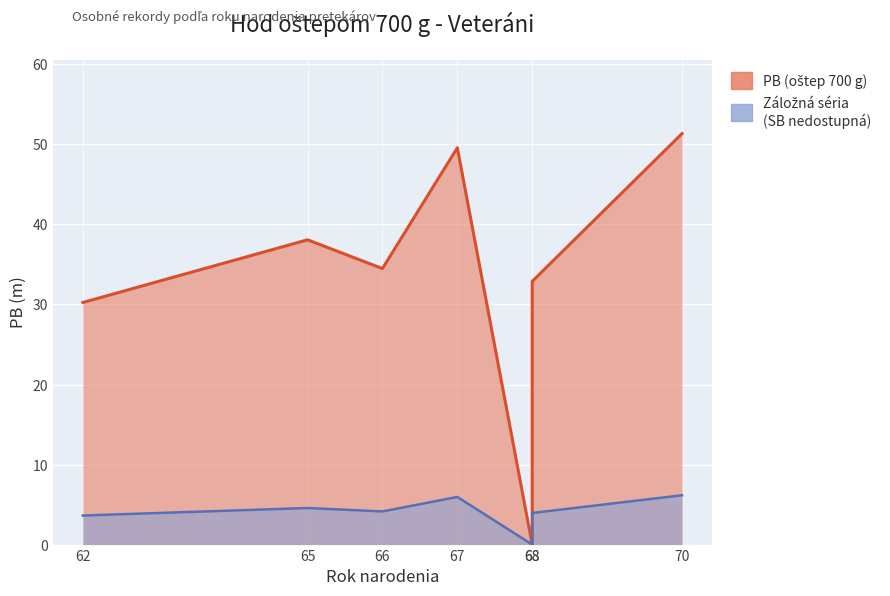

Reading right to left, extract all data points from this chart.

70=51.4	68=32.9	68=0.0	67=49.6	66=34.5	65=38.1	62=30.2